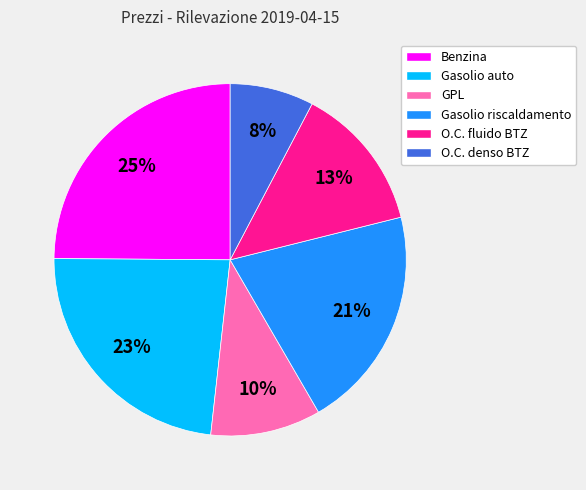

To the nearest percent, what is the combined percentage of Benzina and GPL?

35%